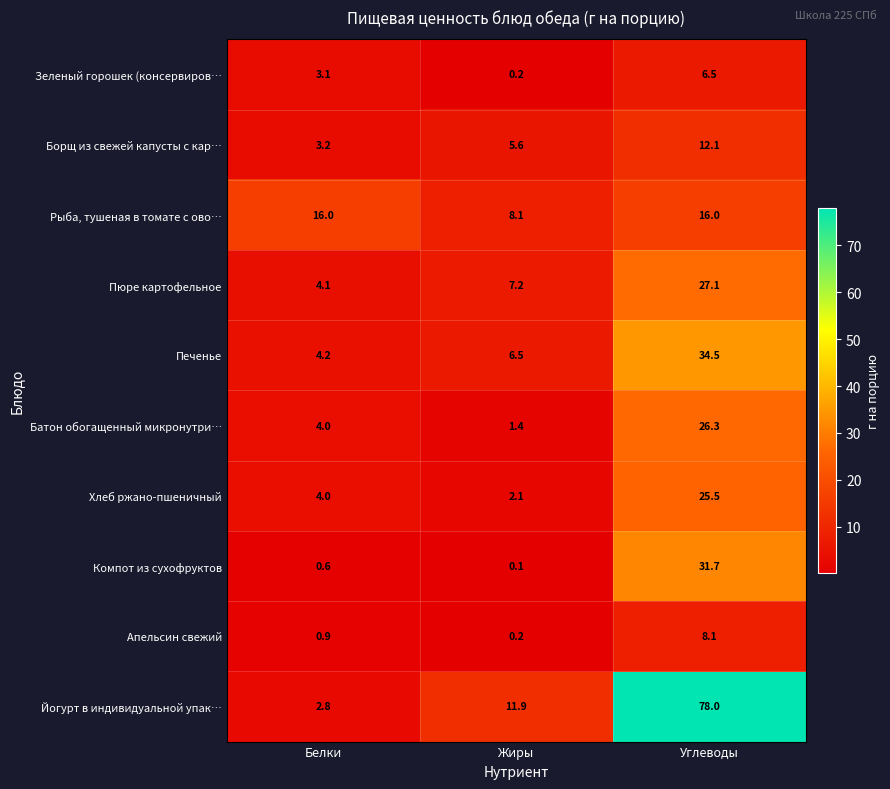

Rank the series at Углеводы from highest to lowest value.

Йогурт в индивидуальной упак…, Печенье, Компот из сухофруктов, Пюре картофельное, Батон обогащенный микронутри…, Хлеб ржано-пшеничный, Рыба, тушеная в томате с ово…, Борщ из свежей капусты с кар…, Апельсин свежий, Зеленый горошек (консервиров…